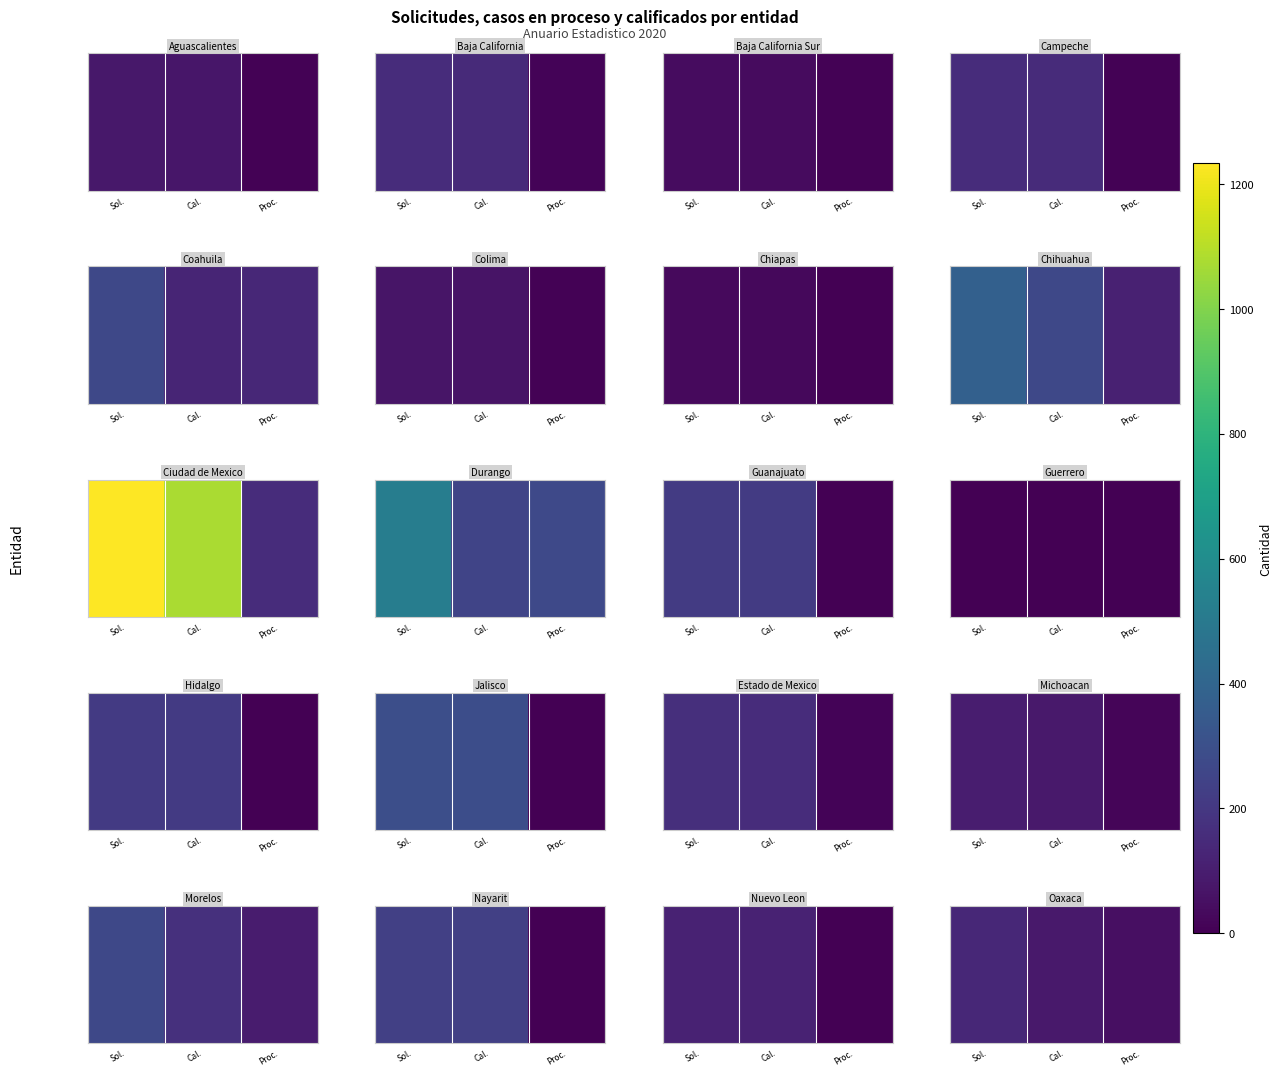

Where is the data nearest to the value 93?

Cal.